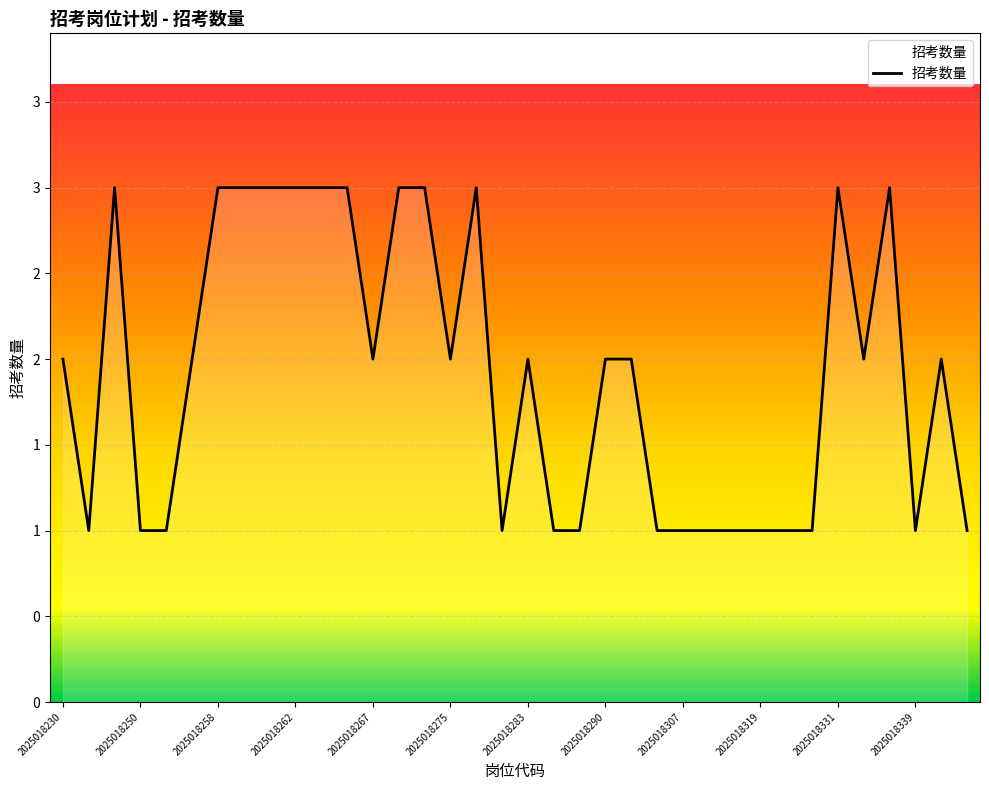

Is this an area chart (filled region under the line)?

Yes